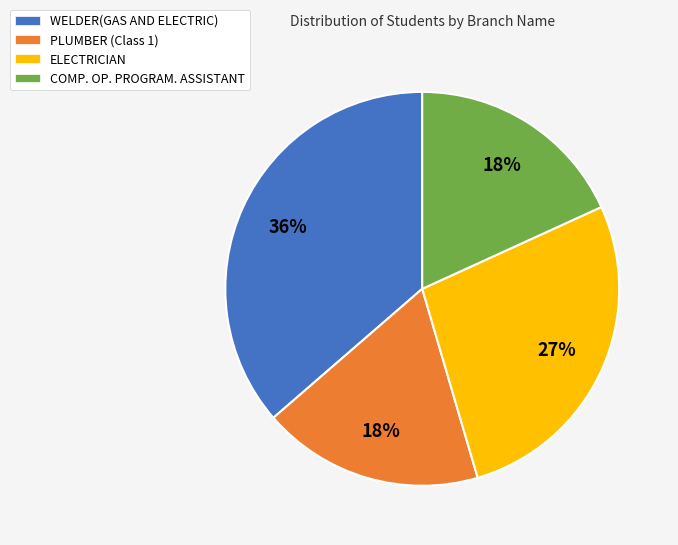

Which has a higher value, WELDER(GAS AND ELECTRIC) or ELECTRICIAN?

WELDER(GAS AND ELECTRIC)